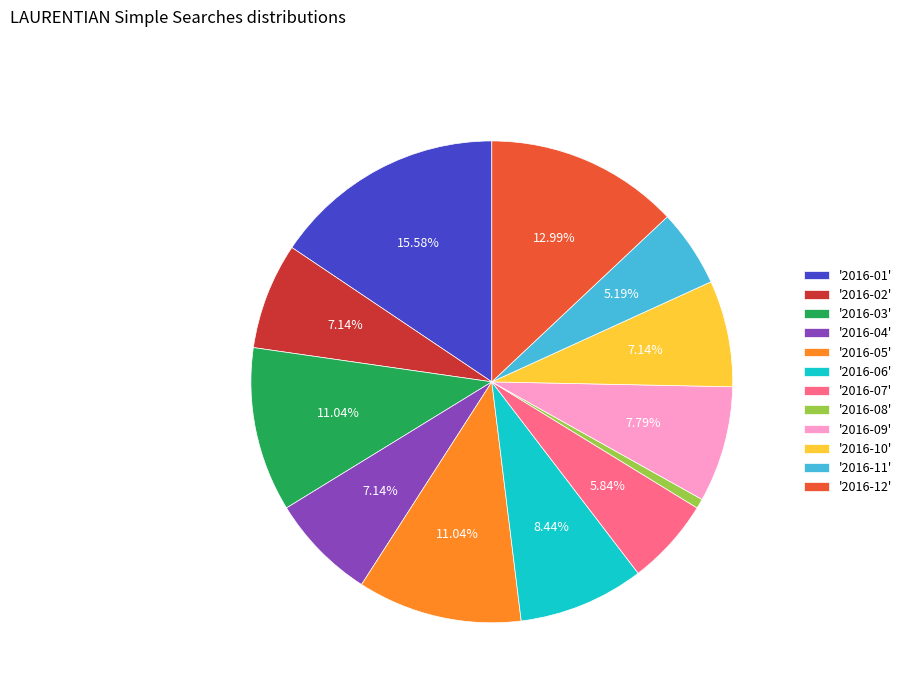

Count the number of slices in the pie.

12